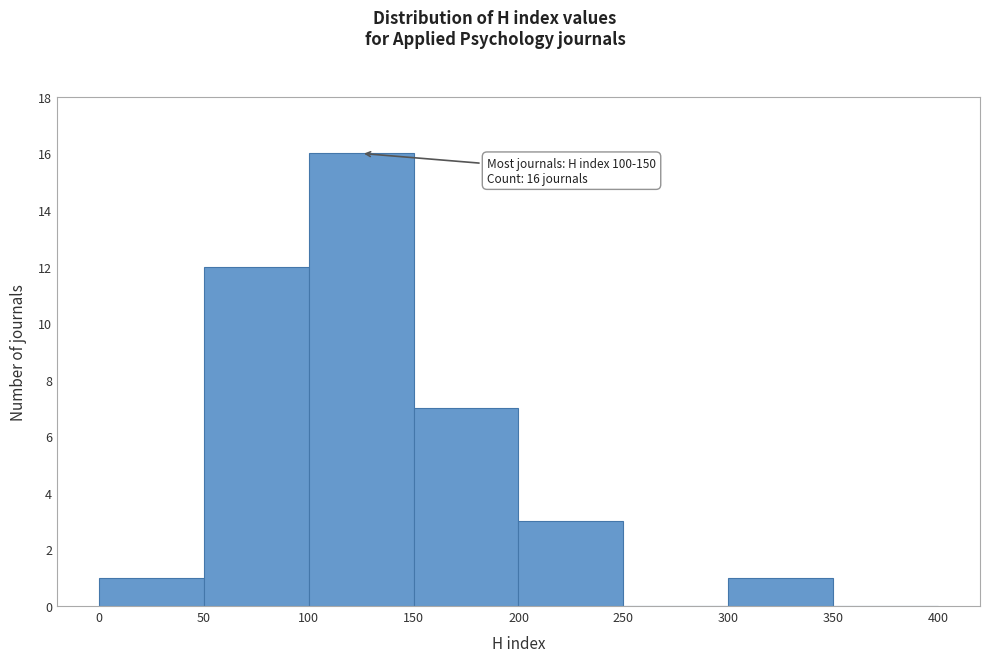

Over which range of the x-axis is the bar tallest?

100 to 150